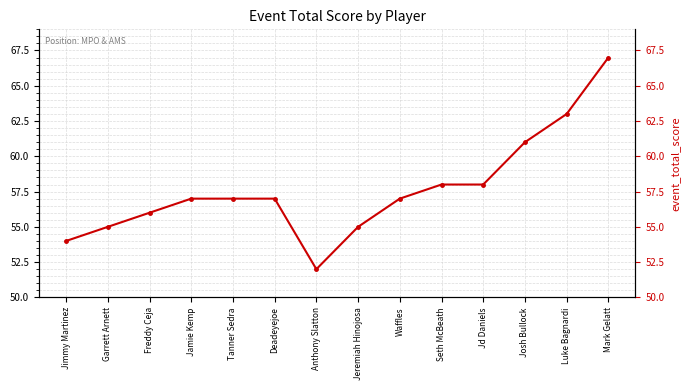

True or false: the data shows 87 at Deadeyejoe.

False